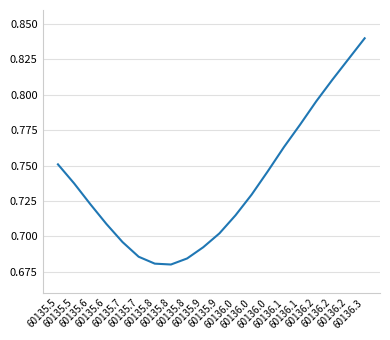

What is the value of the 18th point from the left?

0.8